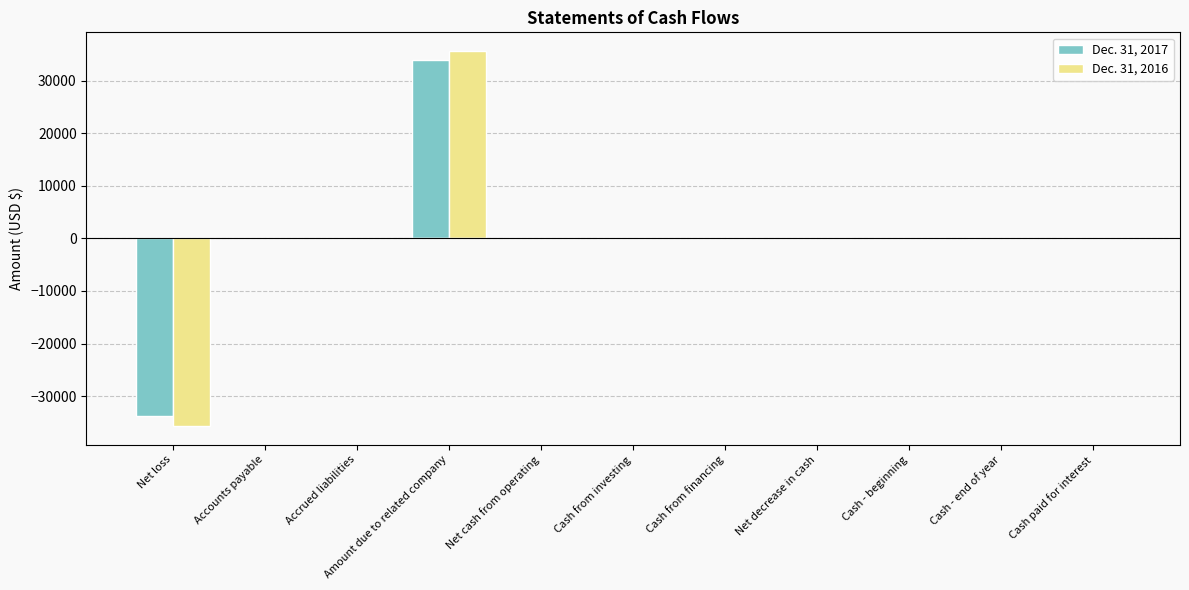

What are all the series names shown in the legend?

Dec. 31, 2017, Dec. 31, 2016